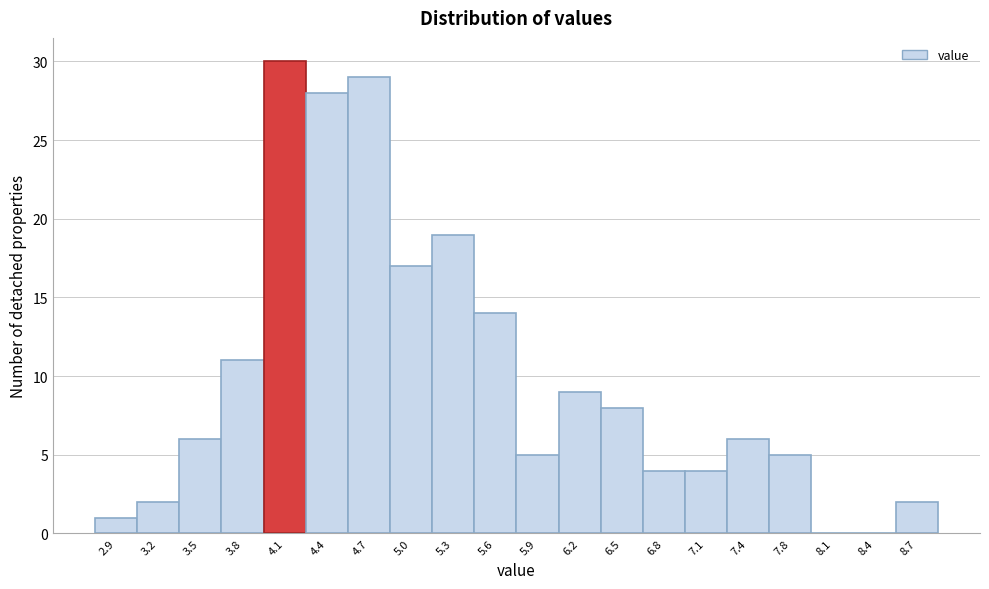

Reading right to left, list all the values displayed in this chart.

8.7=2	8.4=0	8.1=0	7.8=5	7.4=6	7.1=4	6.8=4	6.5=8	6.2=9	5.9=5	5.6=14	5.3=19	5.0=17	4.7=29	4.4=28	4.1=30	3.8=11	3.5=6	3.2=2	2.9=1